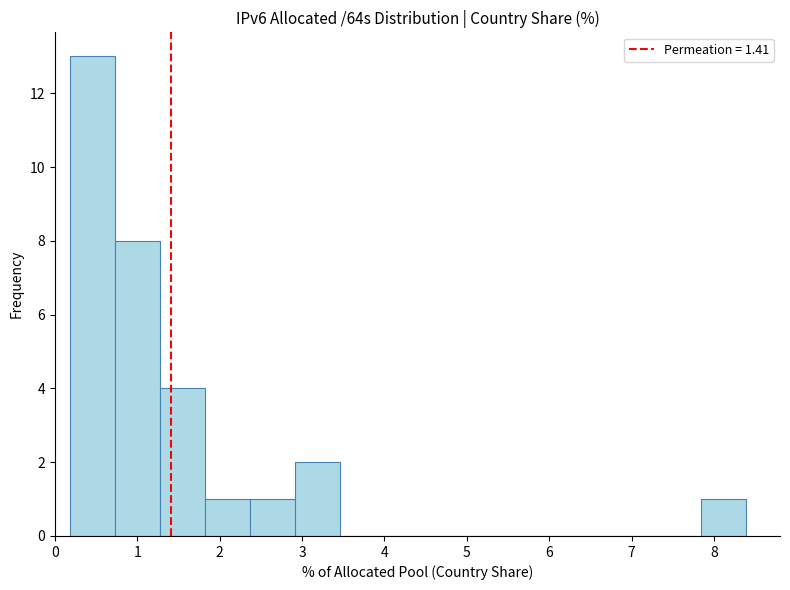

Reading left to right, transcribe this chart: for each bar, give the range it covers on the x-axis and its height. Neither the bar edges nor the heights are printed on the chart, so give them approximately, as read against the axes.

0.2 to 0.7: 13
0.7 to 1.3: 8
1.3 to 1.8: 4
1.8 to 2.4: 1
2.4 to 2.9: 1
2.9 to 3.5: 2
3.5 to 4.0: 0
4.0 to 4.6: 0
4.6 to 5.1: 0
5.1 to 5.7: 0
5.7 to 6.2: 0
6.2 to 6.7: 0
6.7 to 7.3: 0
7.3 to 7.8: 0
7.8 to 8.4: 1